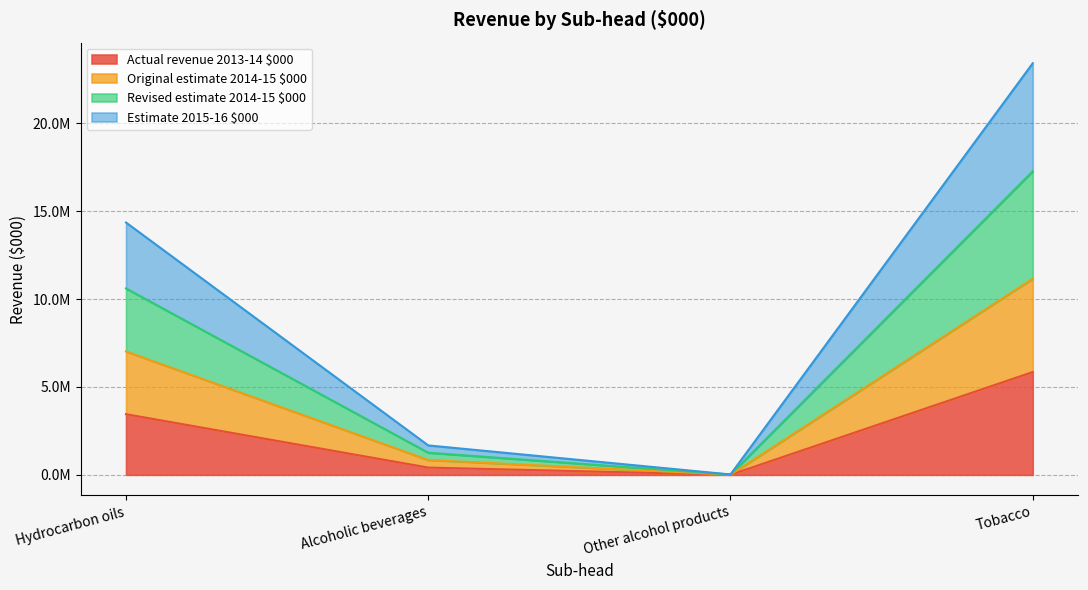

Where is Estimate 2015-16 $000 nearest to the value 8643024?

Hydrocarbon oils